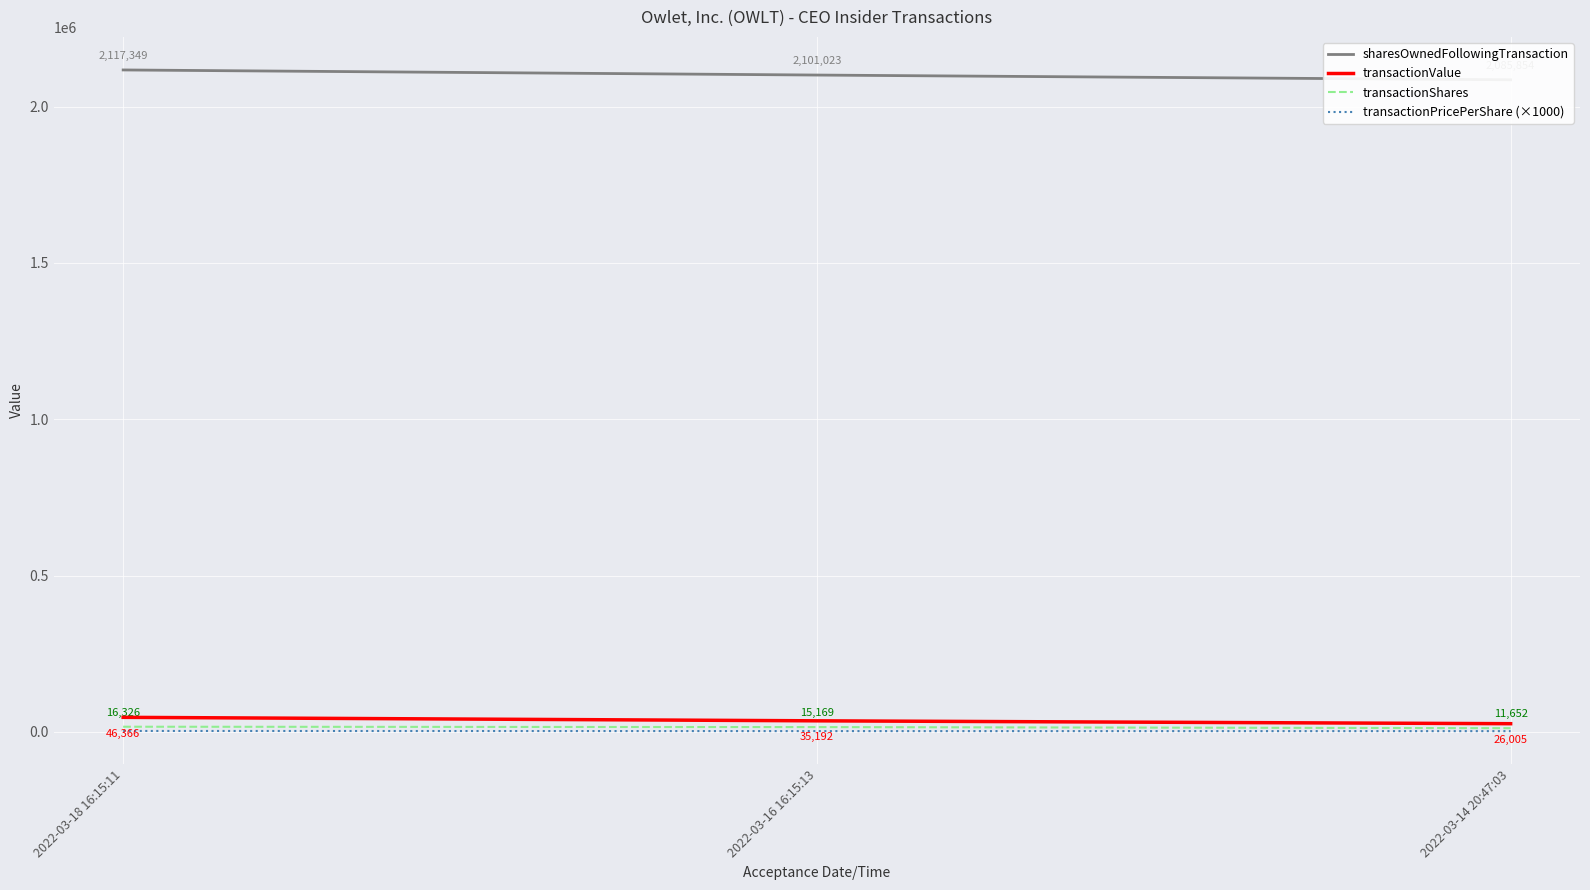

At which label is transactionPricePerShare (×1000) closest to 2535?

2022-03-16 16:15:13